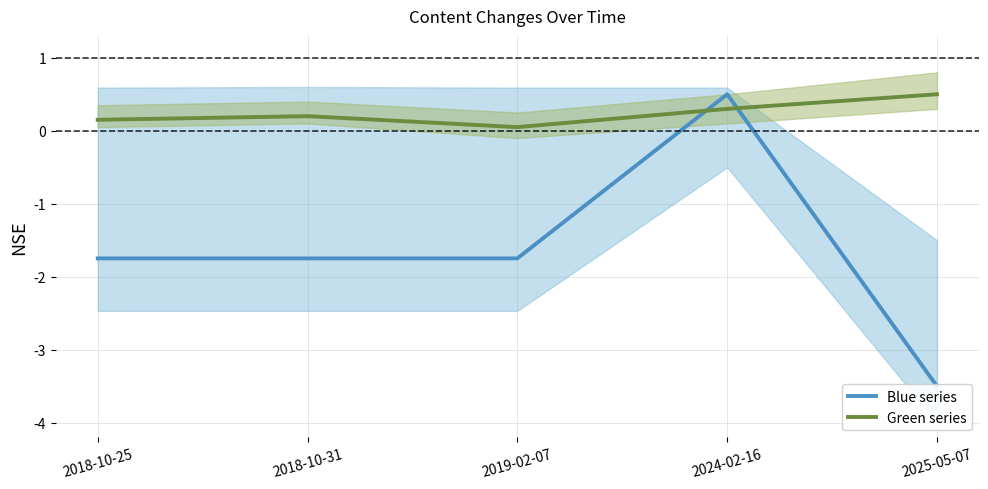

At which category is the sum across all series the highest?

2024-02-16